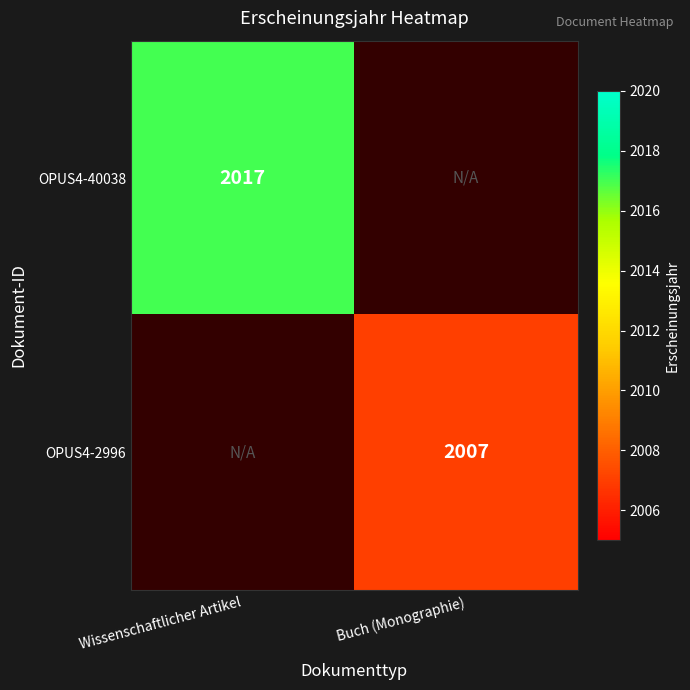

Is it true that OPUS4-2996 equals 3189 at Buch (Monographie)?

False